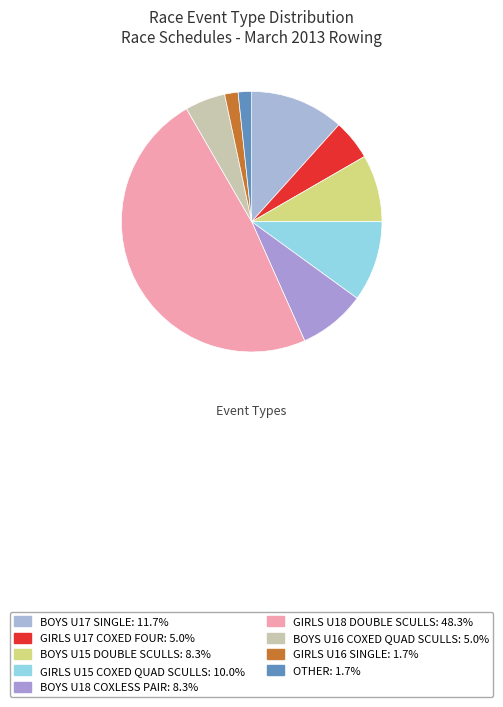

How many segments does this pie chart have?

9